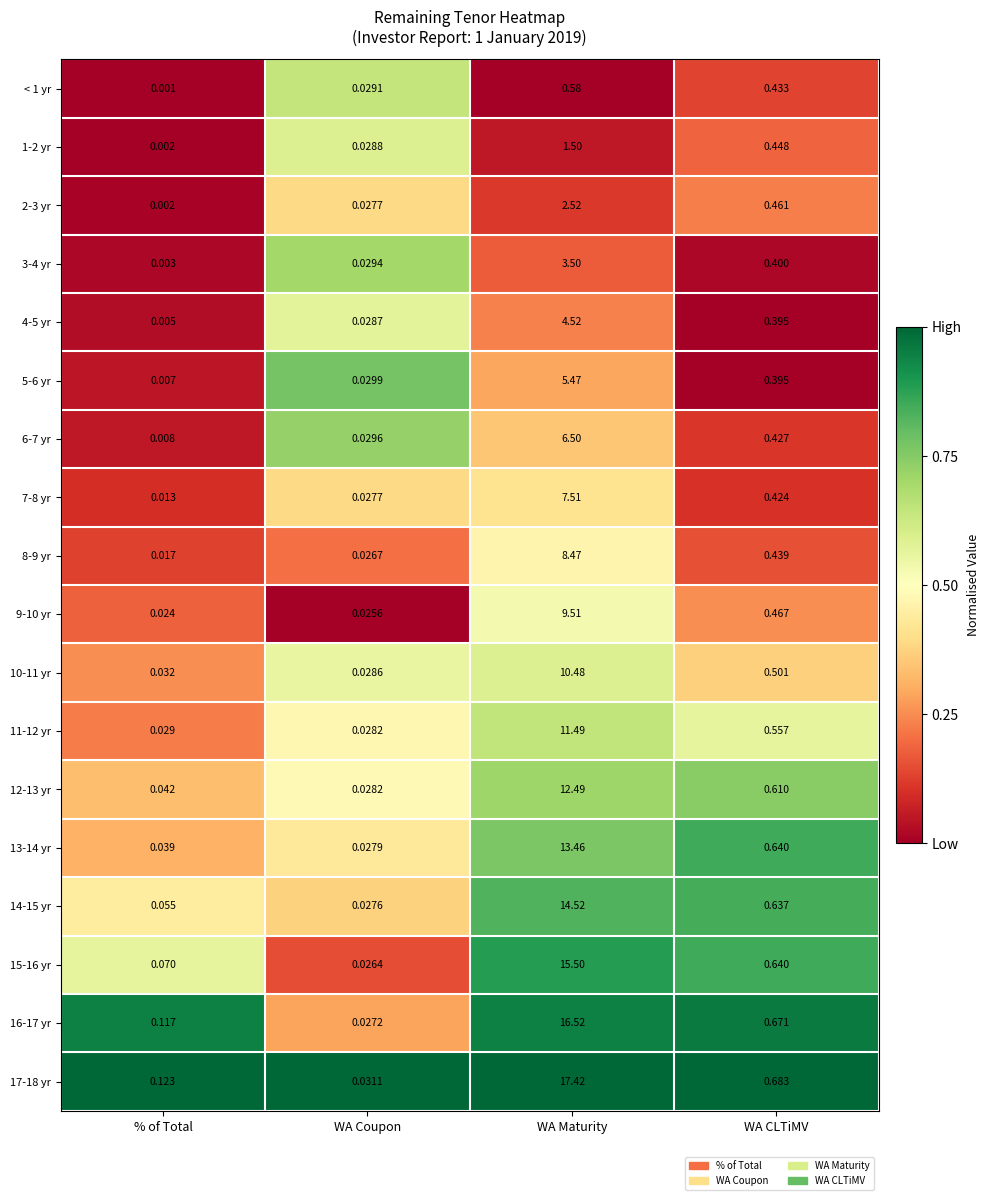

At which category does the chart reach its peak across all series?

WA Maturity